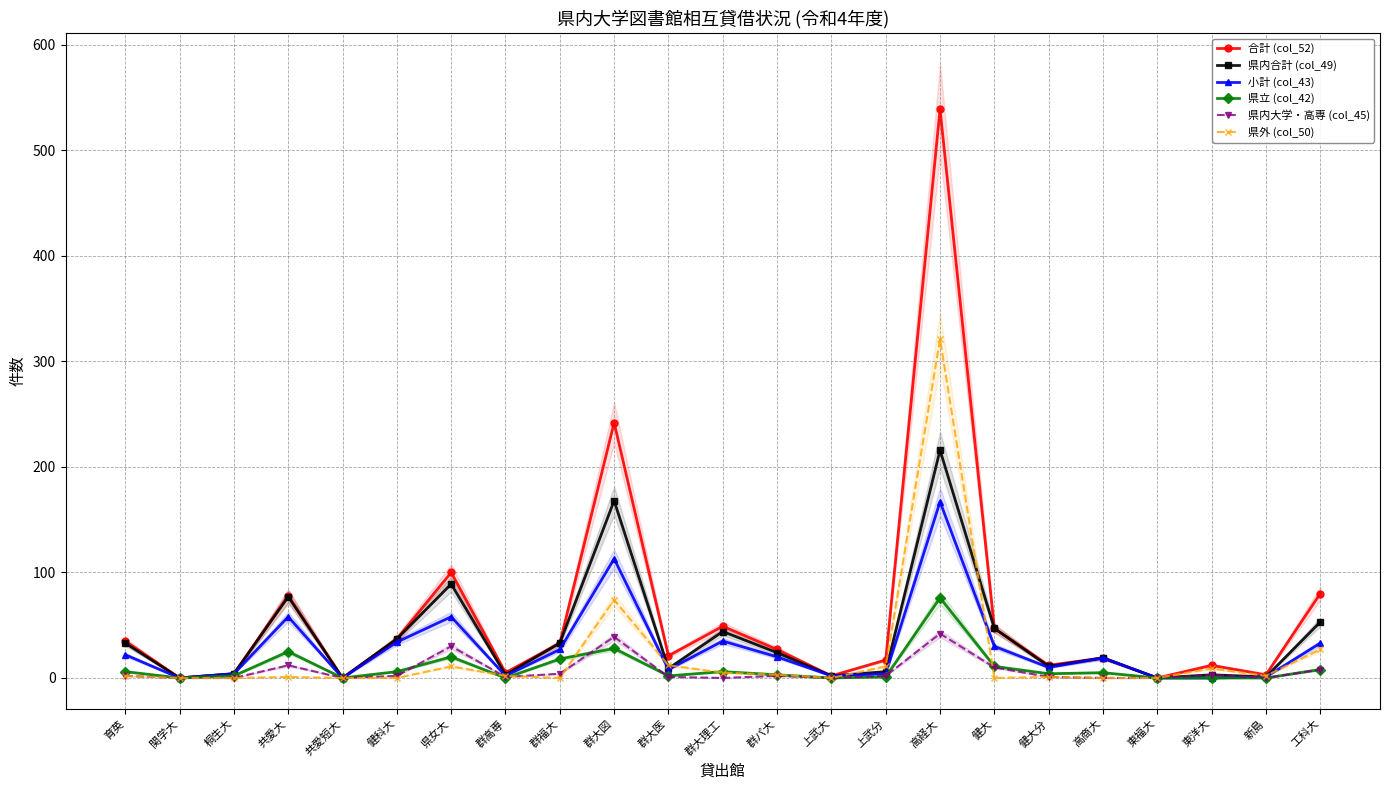

How many distinct data groups are displayed?

6